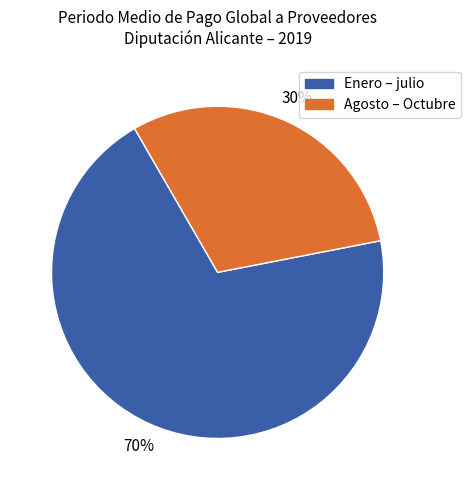

To the nearest percent, what is the combined percentage of Agosto – Octubre and Enero – julio?

100%